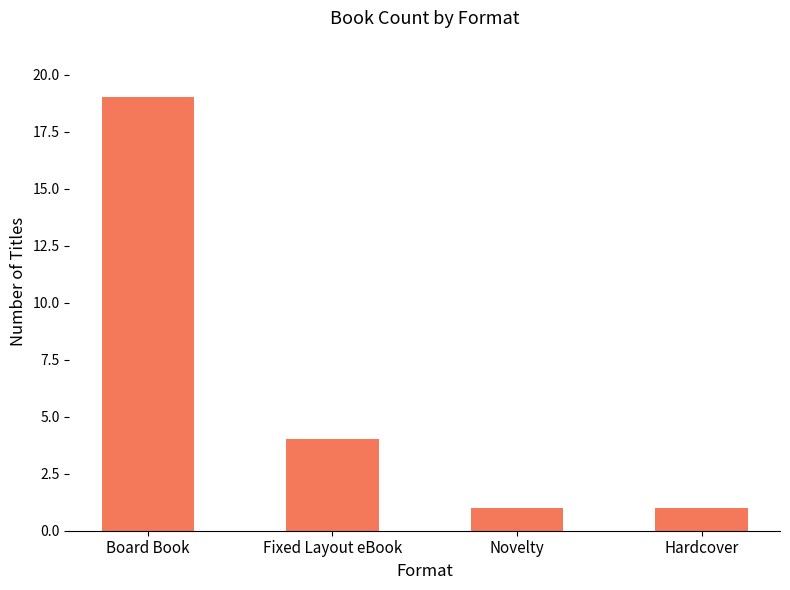

What is the difference between the second highest and minimum values?

3